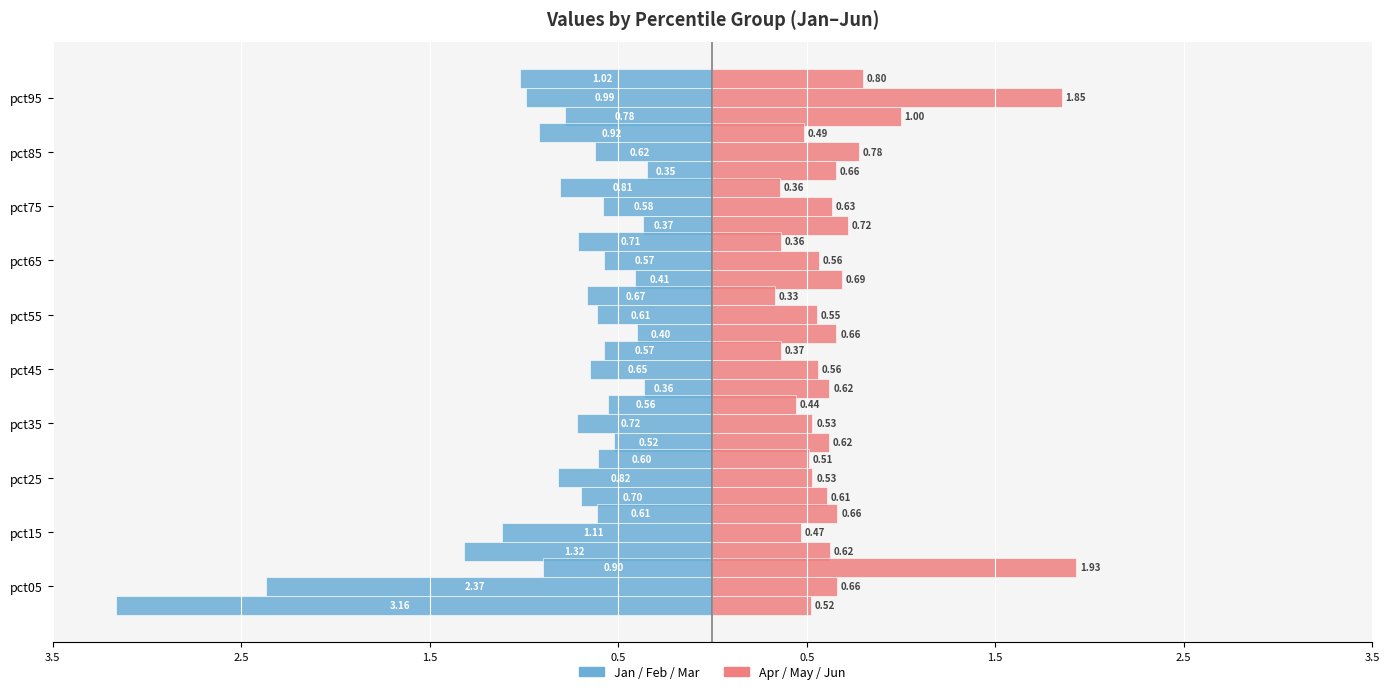

What is the minimum value for Jan?

-3.2